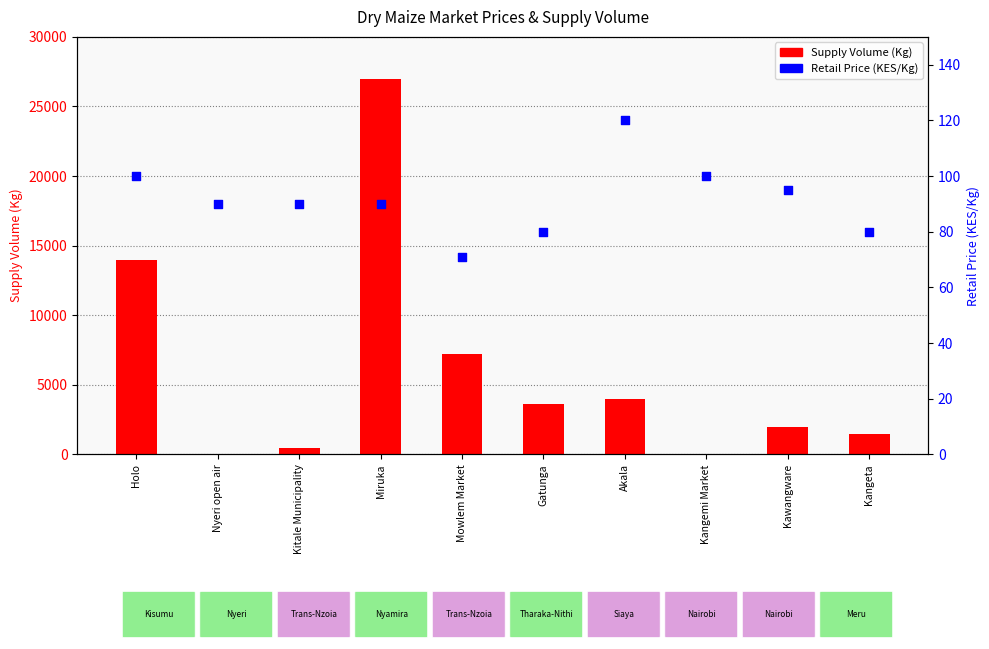

Which series reaches the minimum Y coordinate?

Supply Volume (Kg)